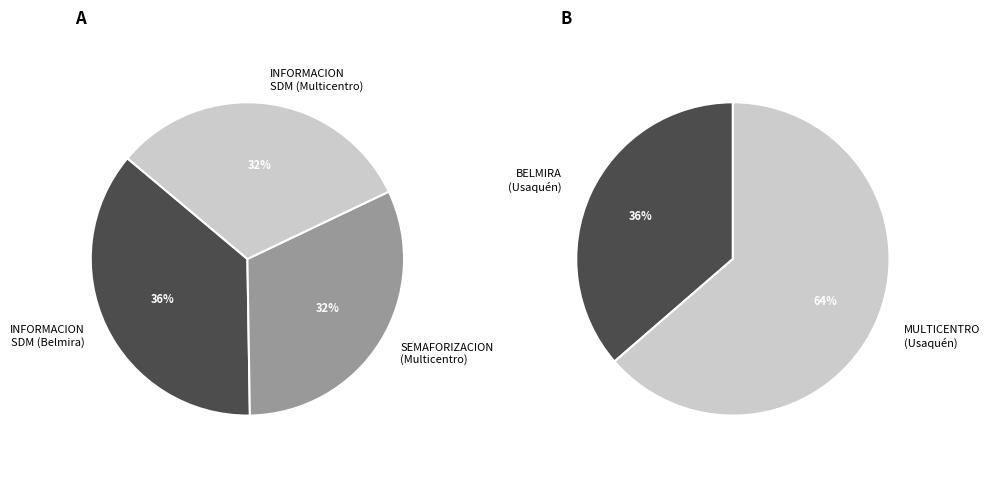

Rank the categories by value from lowest to highest.

SEMAFORIZACION (Multicentro), INFORMACION SOBRE SDM (Multicentro), INFORMACION SOBRE SDM (Belmira)